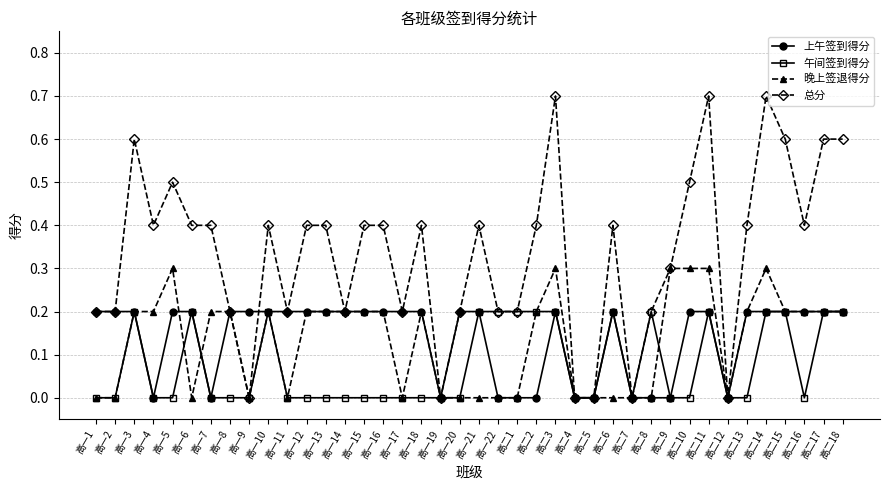

Is it true that 午间签到得分 equals 0.1 at 高一12?

False